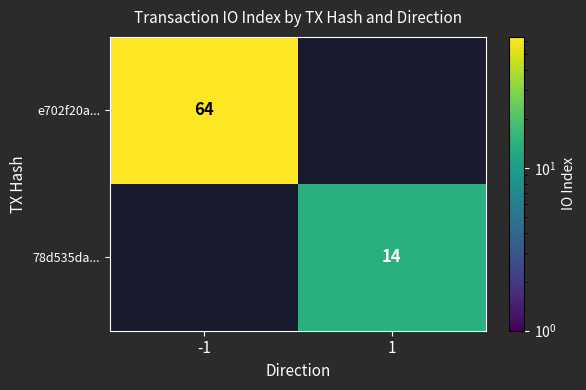

Is it true that 78d535da... equals 14 at 1?

True